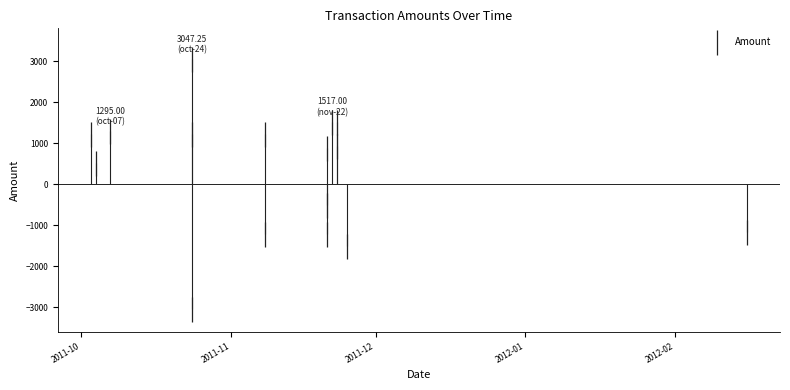

How many lines are shown in the chart?

1